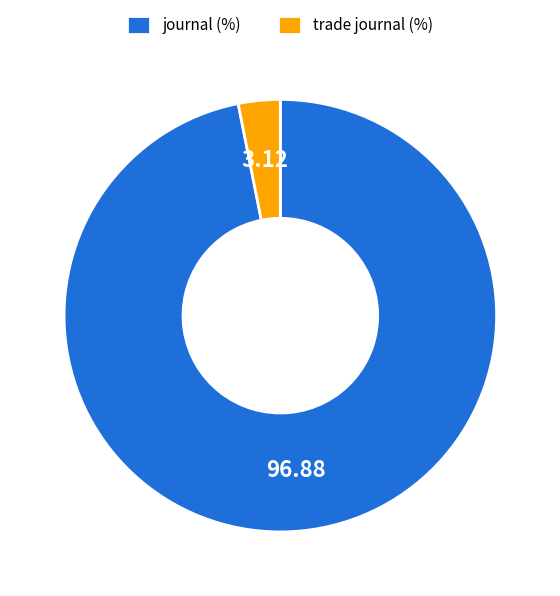

Is the sum of trade journal (%) and journal (%) greater than half?

Yes